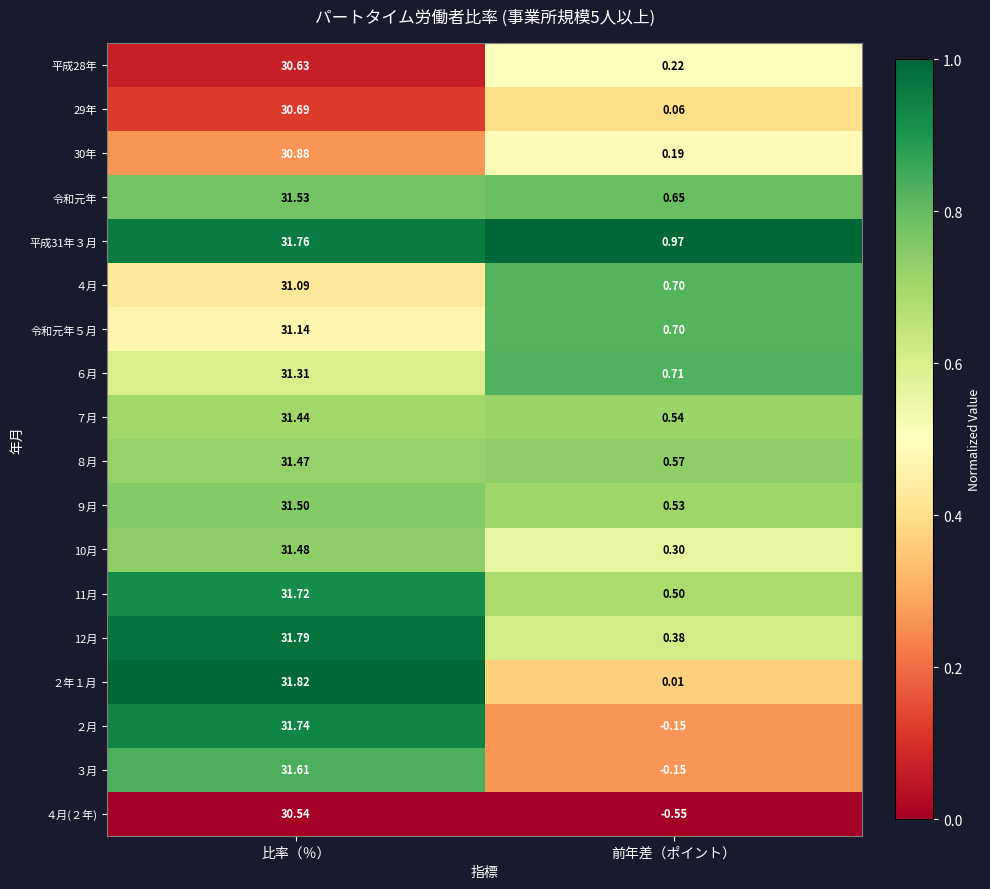

At how many categories does at least one series exceed 0?

2